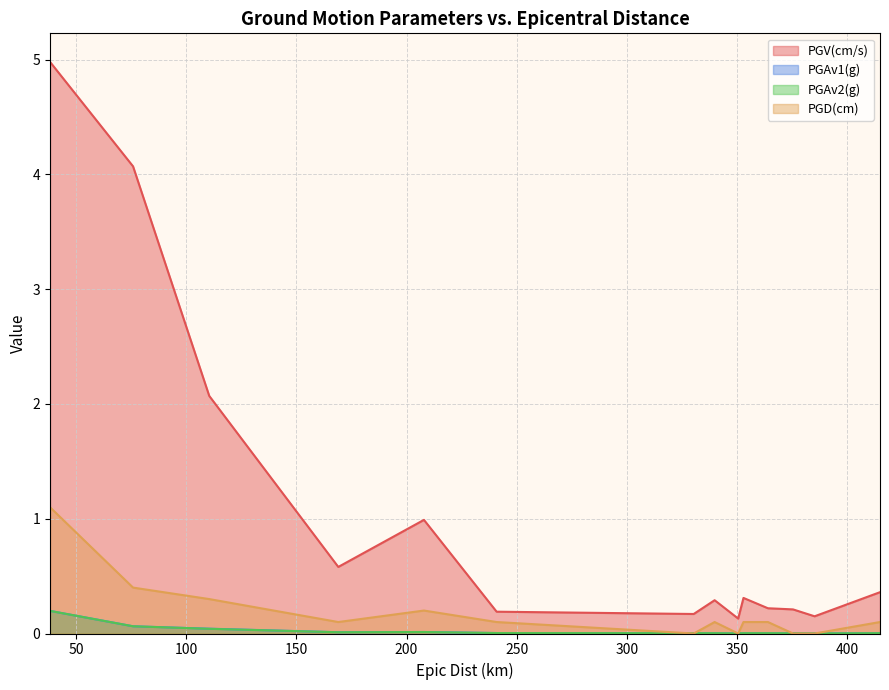

What is the spread (max minus min) of values at 110.4?

2.0